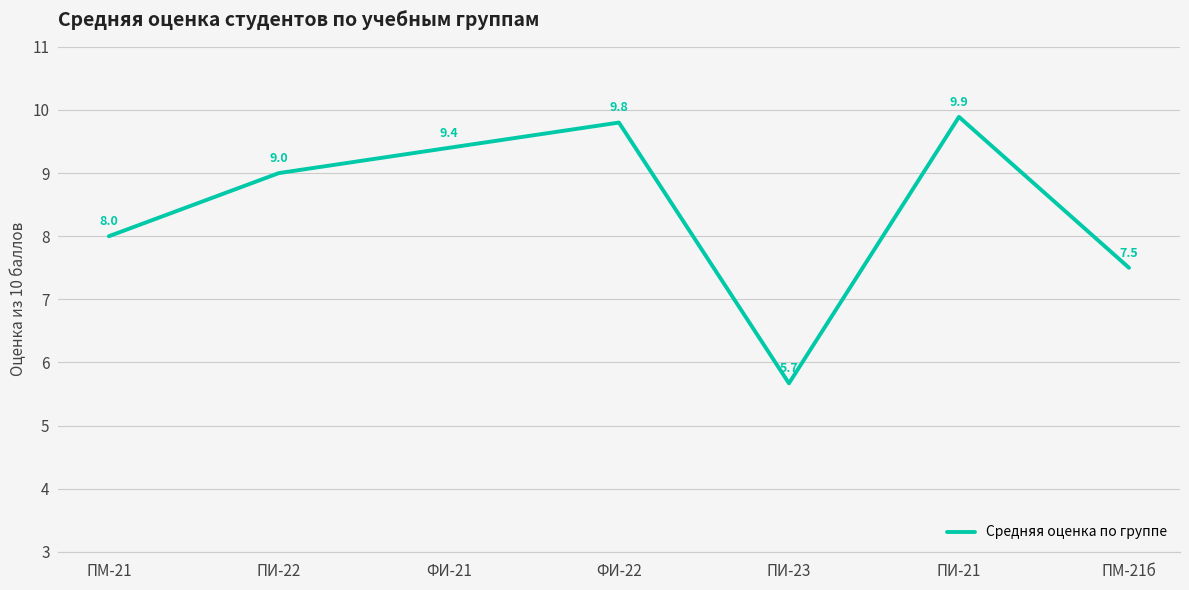

What is the difference between the second highest and minimum values?

4.1